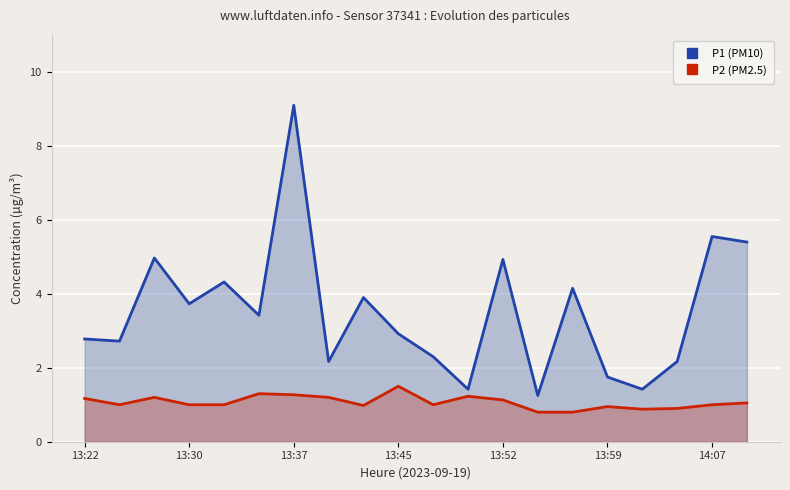

Which series has the largest range (max minus min)?

P1 (PM10)